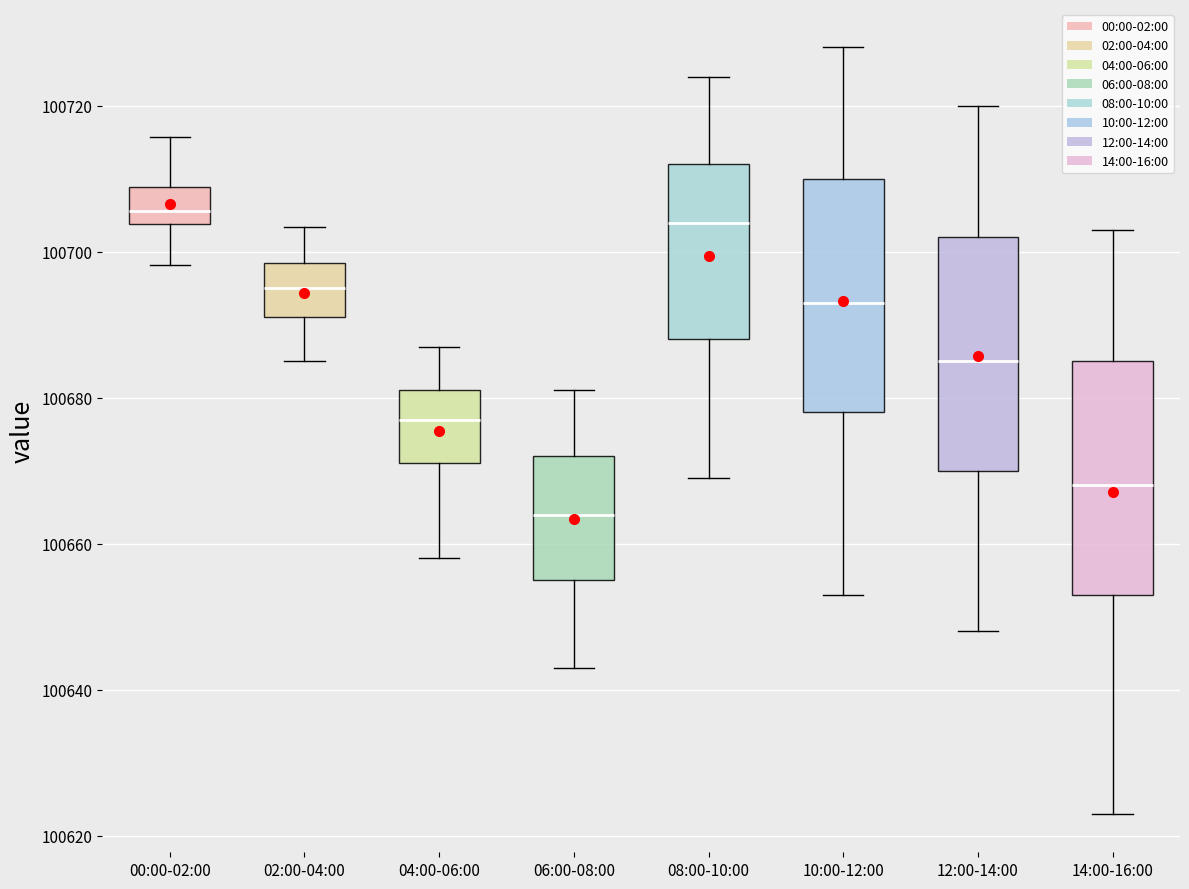

Where is the lower edge of the box for 04:00-06:00 on the y-axis? The values are not printed on the chart, so give them approximately, as read against the axis.

100672